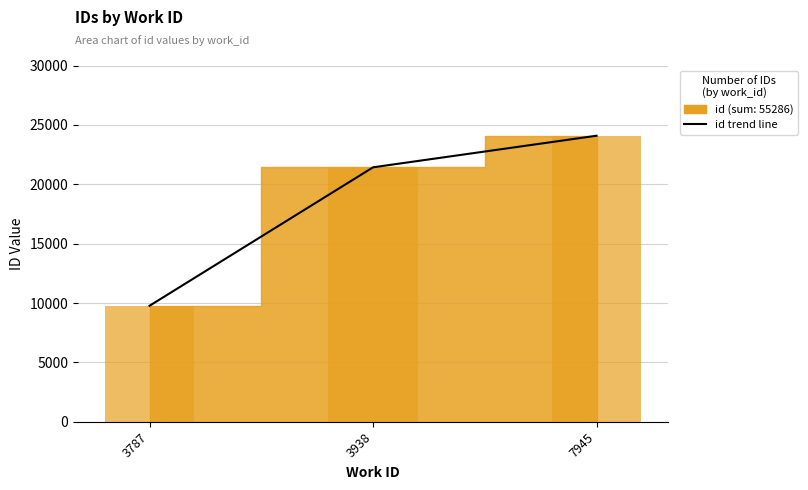

How many data points in id values are less than 21428?

1